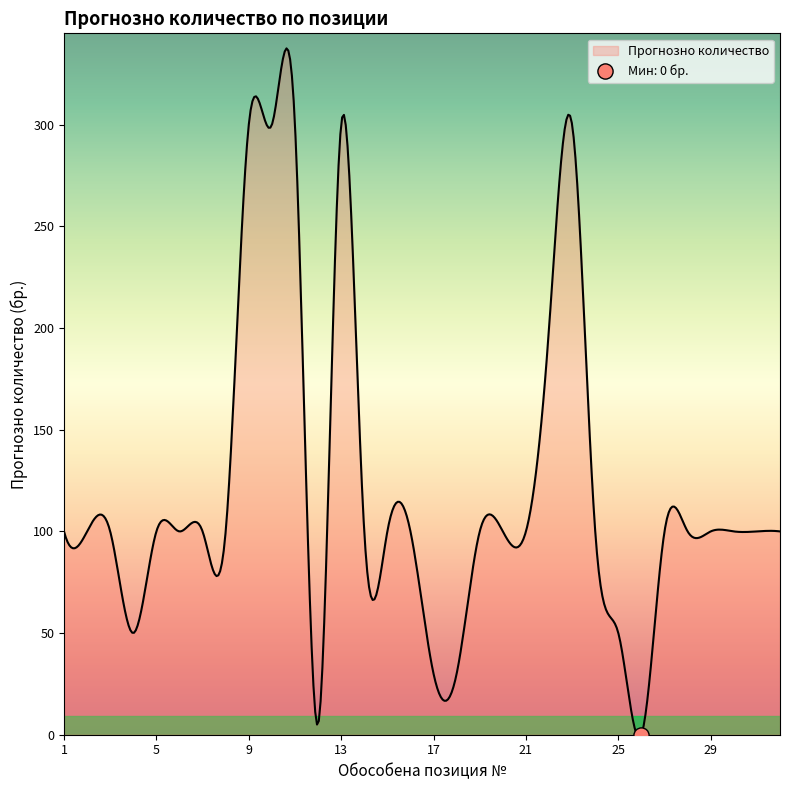

What is the change in value from 13 to 24?

-200